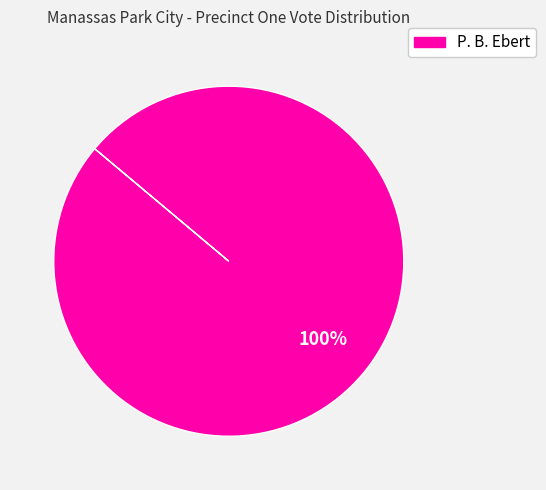

What is the majority slice?

P. B. Ebert